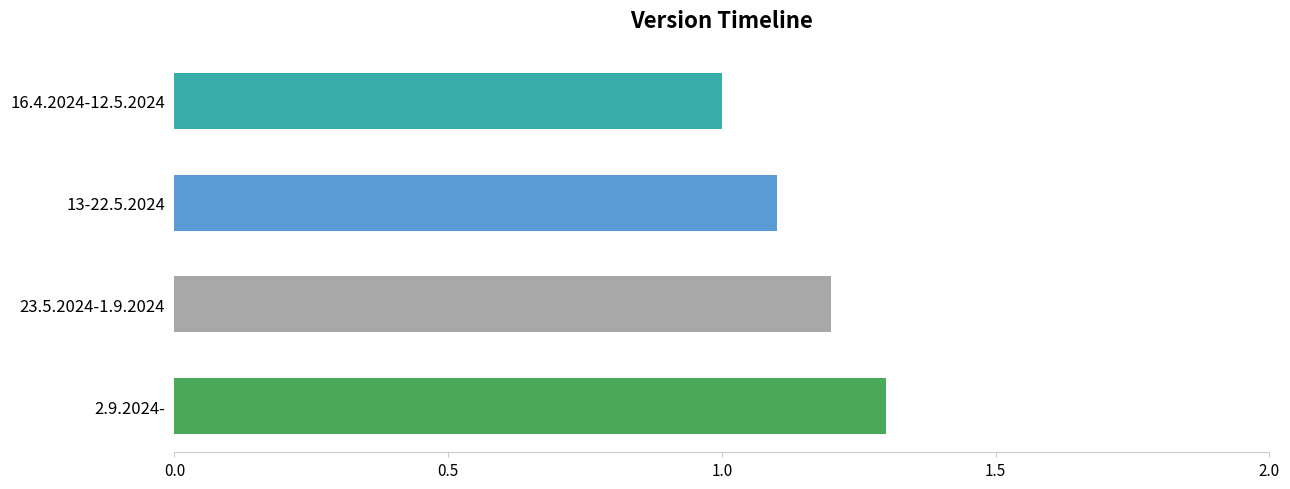

Reading bottom to top, transcribe all the data shown in this chart.

1.3	1.2	1.1	1.0